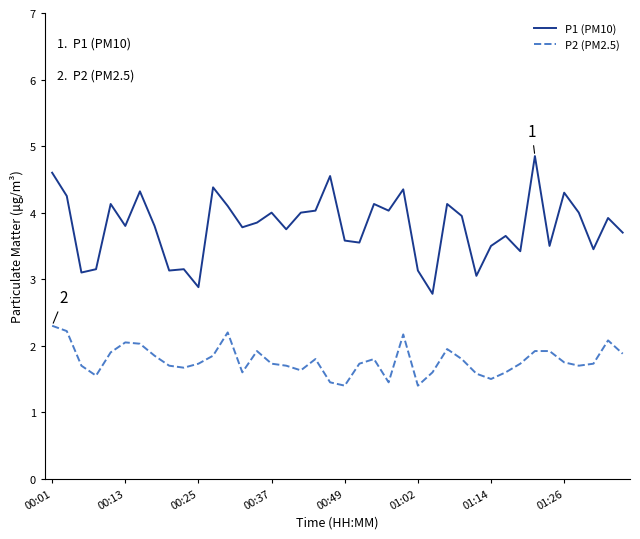

In P1 (PM10), how many points are lower than both neighbors (excluding endpoints)?

13